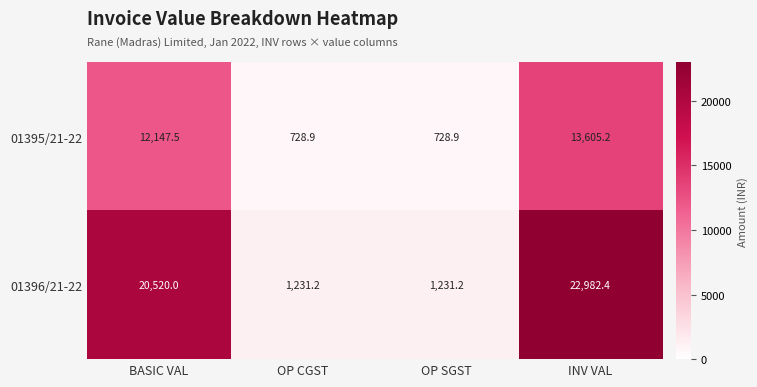

At which label is 01396/21-22 closest to 12106?

BASIC VAL